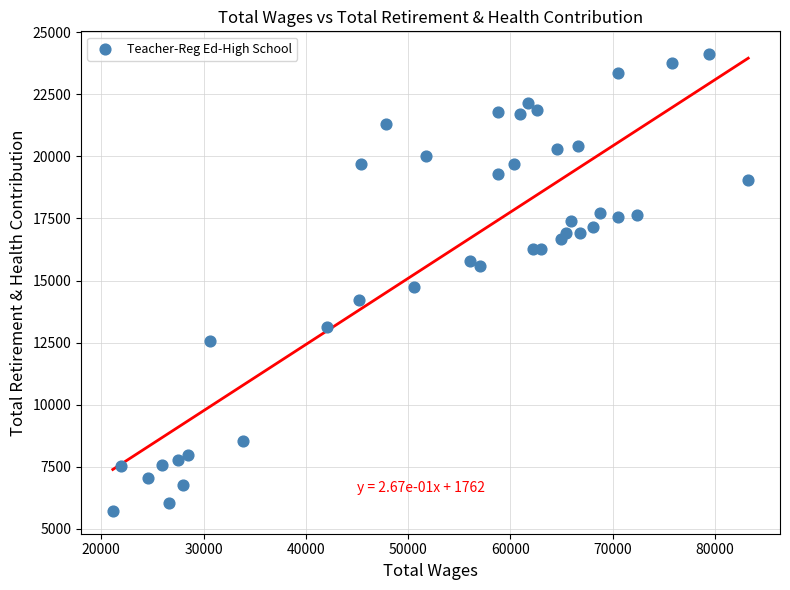

What is the range of Y values (max minus min)?

18391